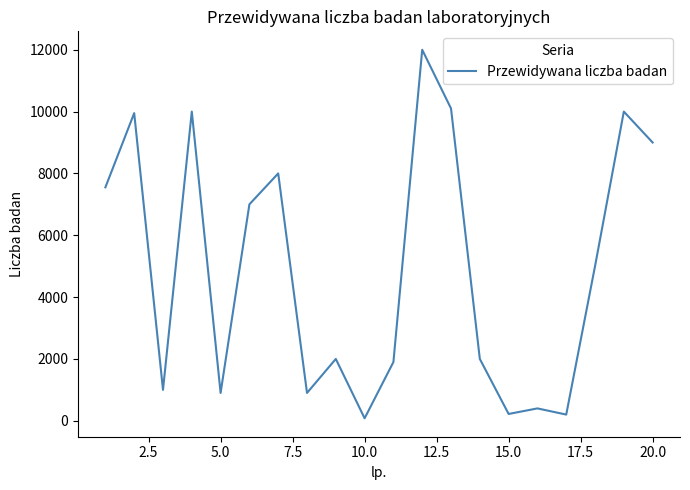

Does the chart display data point markers on the line(s)?

No